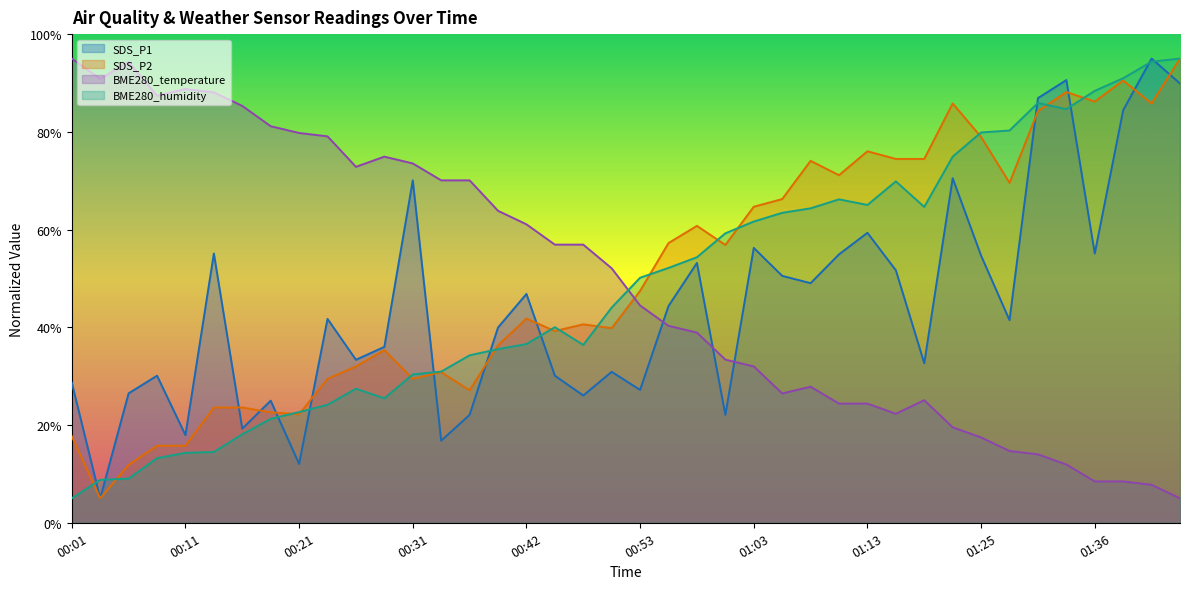

Which series has the largest range (max minus min)?

BME280_humidity